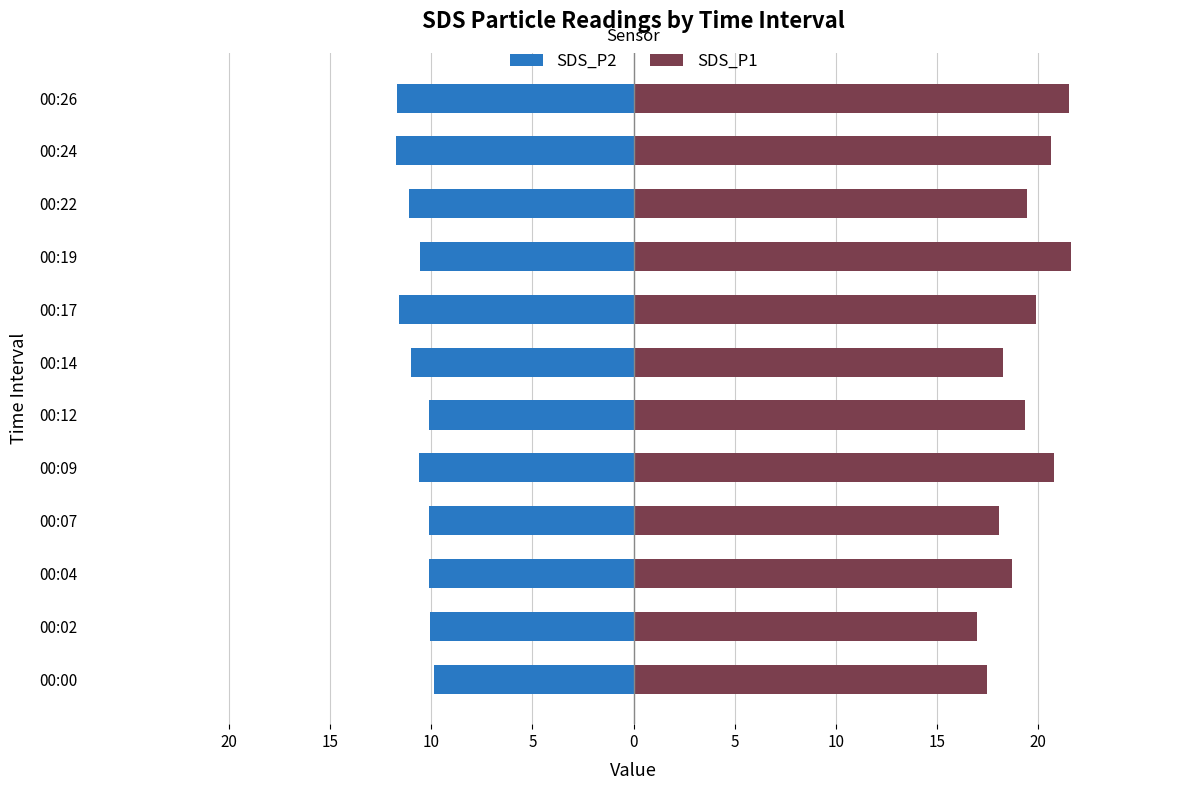

Between 00:09 and 00:14, which series saw the biggest shift?

SDS_P1